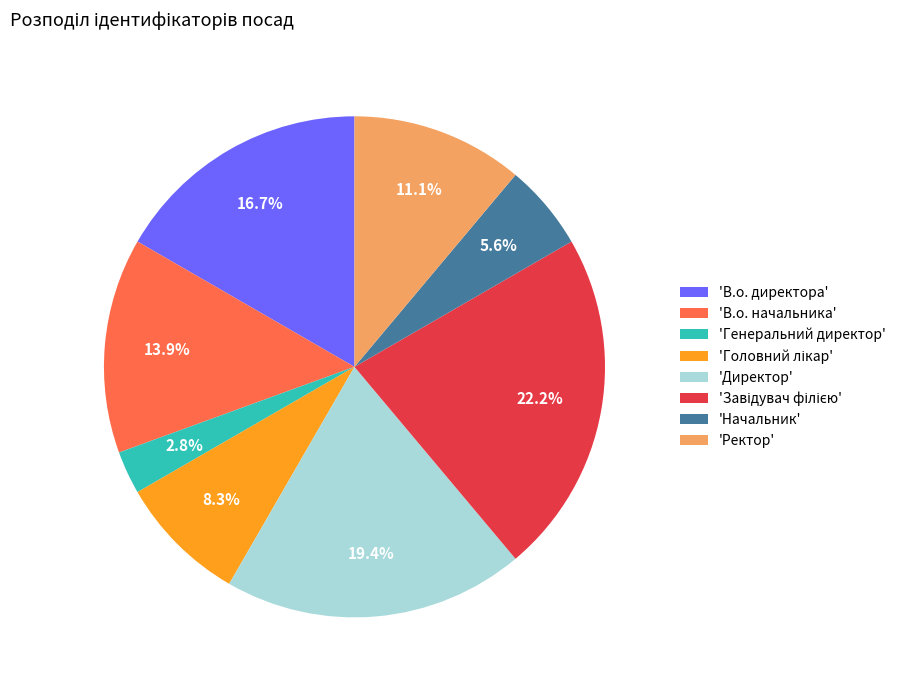

What percentage is NOT represented by 'Генеральний директор'?

97.2%